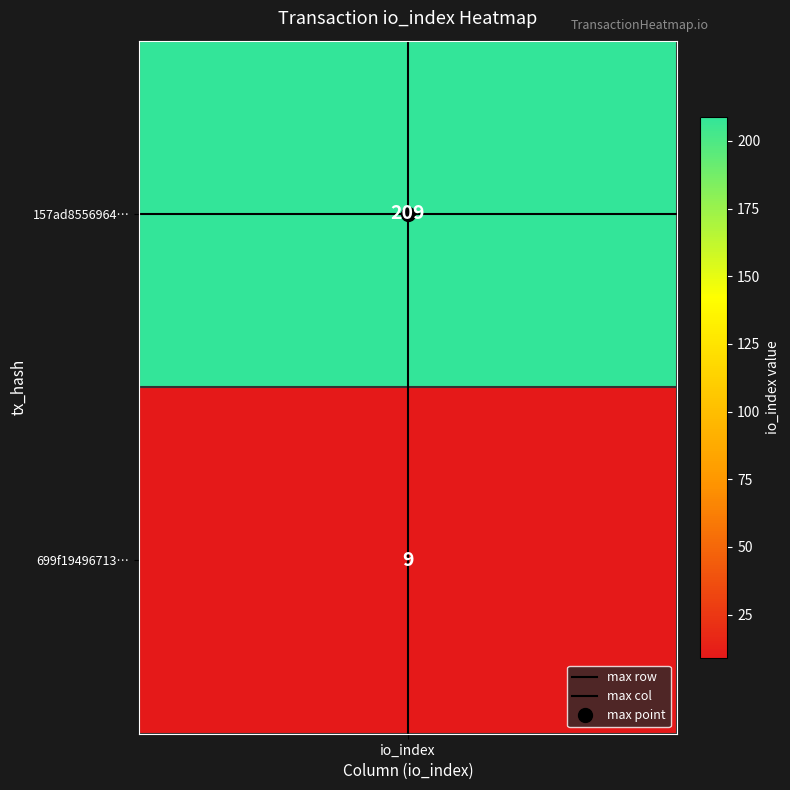

At which label is max row closest to 0?

io_index